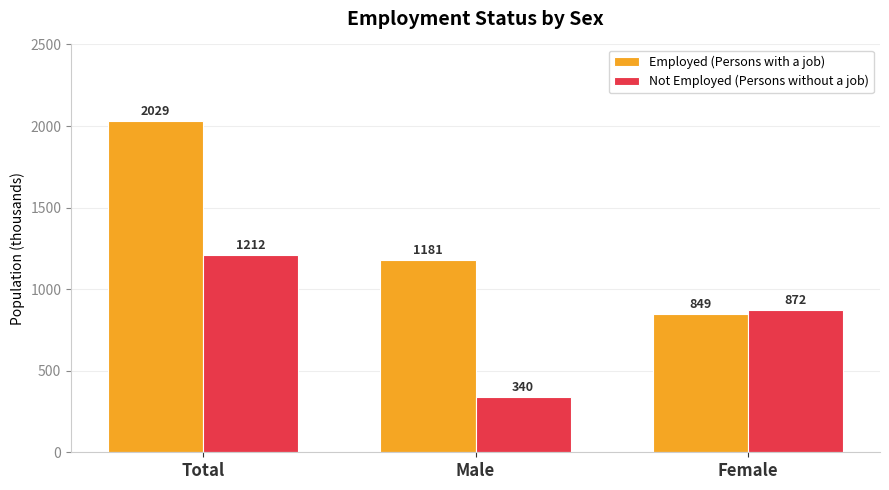

Reading right to left, extract all data points from this chart.

Employed (Persons with a job): 849	1181	2029
Not Employed (Persons without a job): 872	340	1212